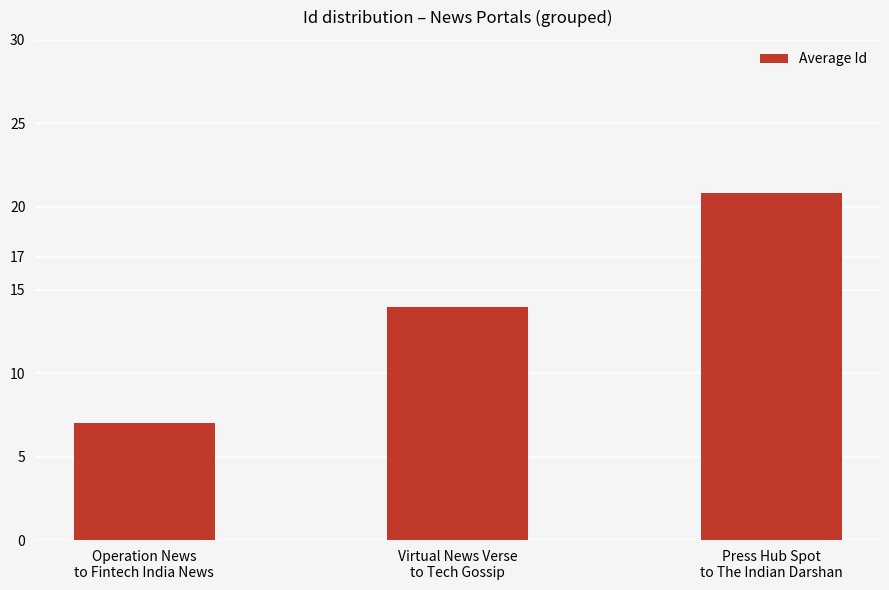

Is it true that the value at Operation News
to Fintech India News is 11.0?

False